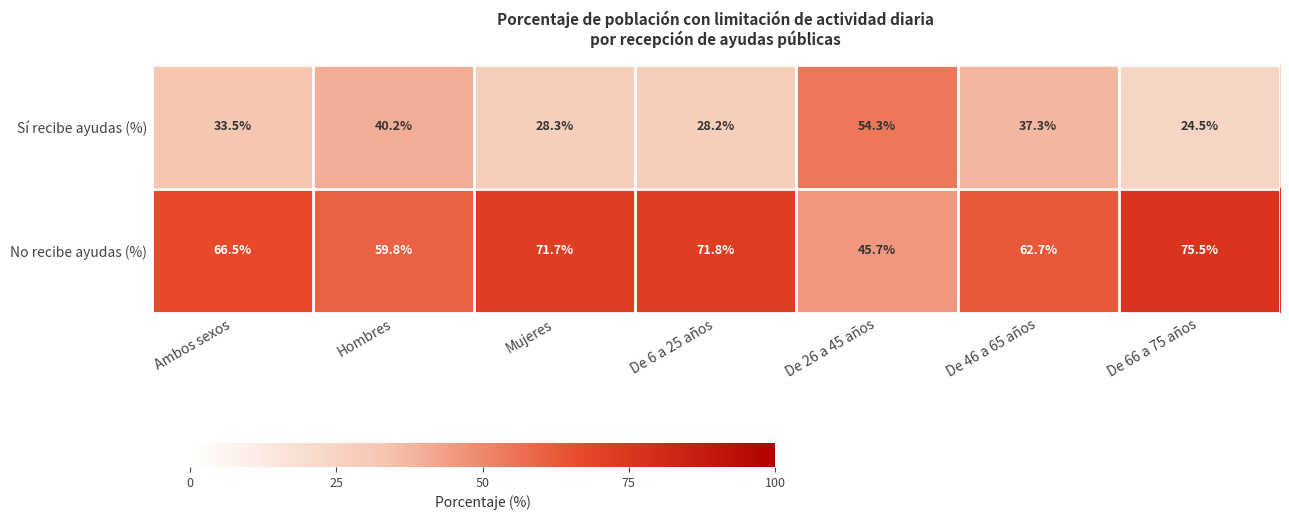

At Hombres, list the series in order from smallest to largest.

Sí recibe ayudas (%), No recibe ayudas (%)